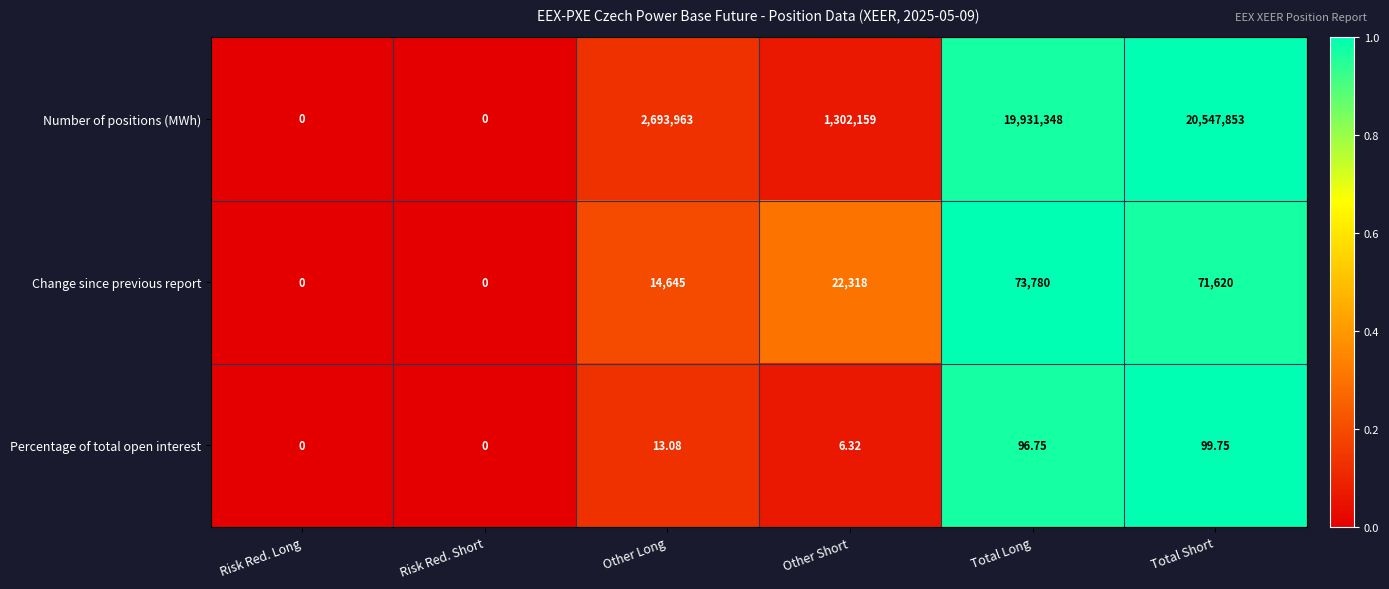

Which label corresponds to the largest value in the chart?

Total Short